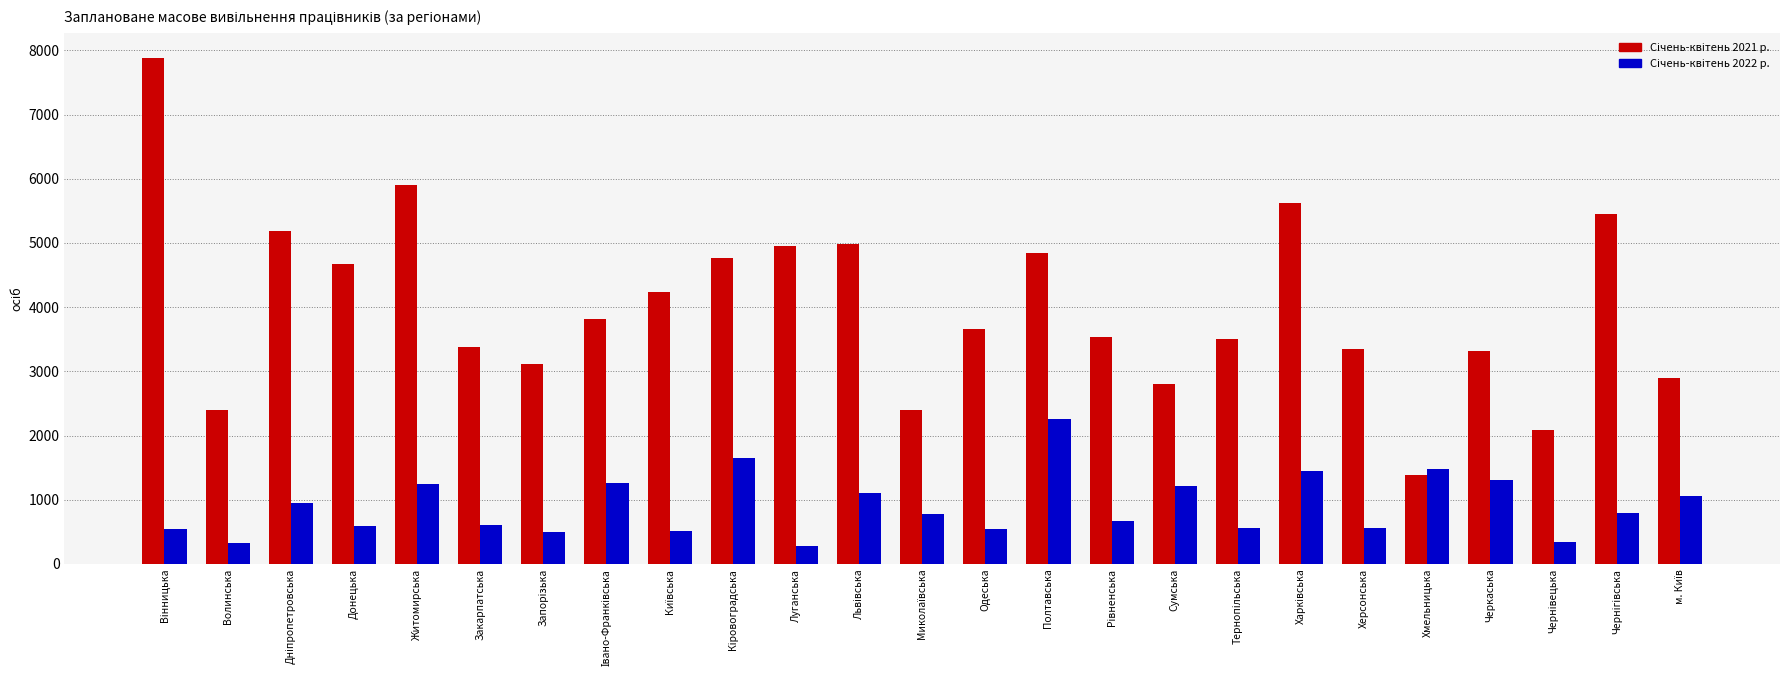

What is the total value across all series at Житомирська?

7144